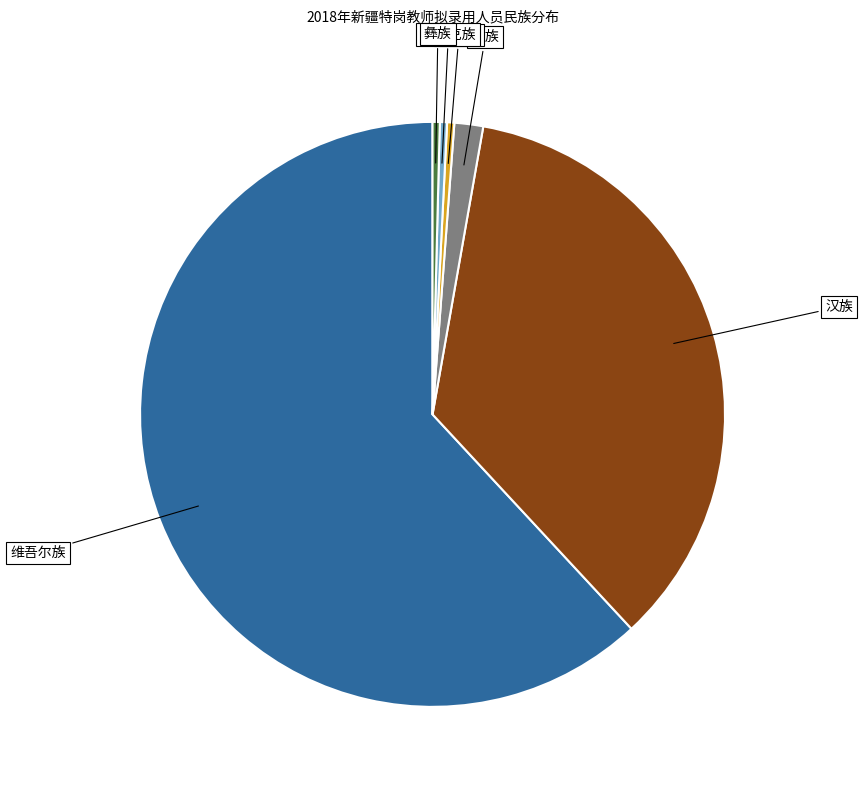

Is there any slice that represents more than half of the pie?

Yes